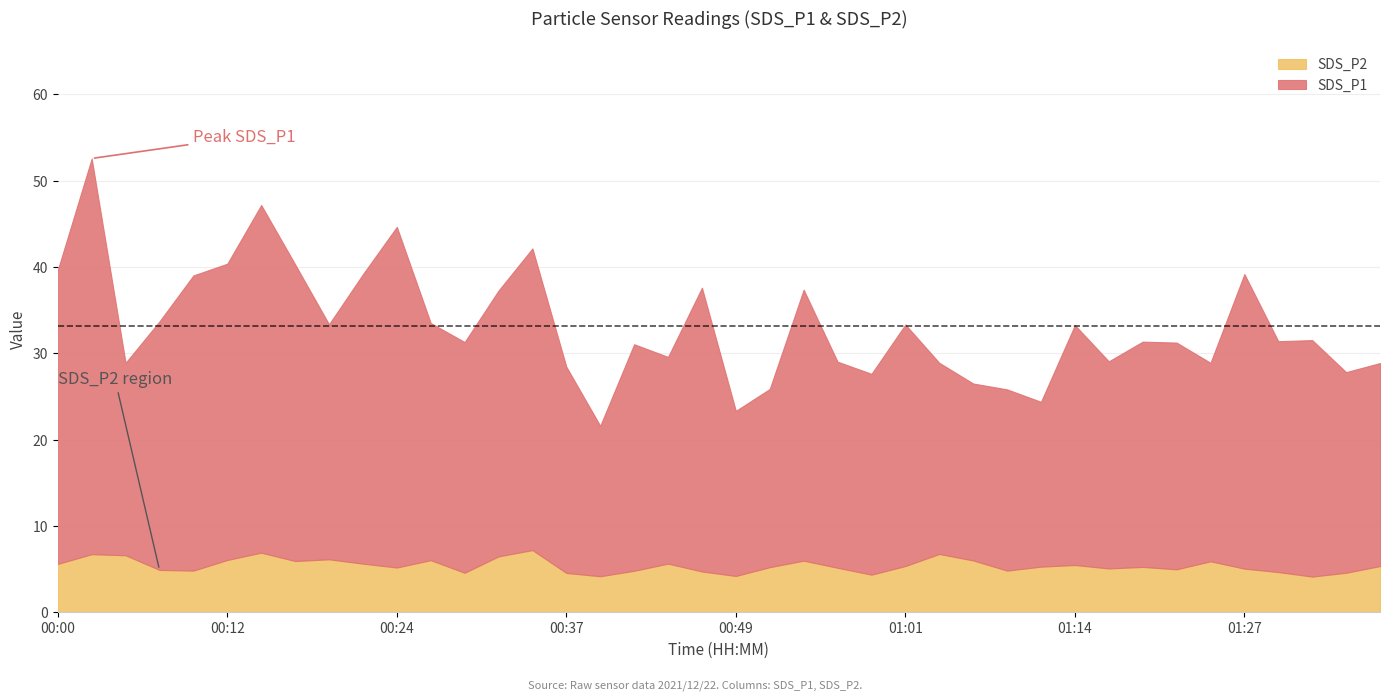

What is the maximum value for SDS_P2?

7.2